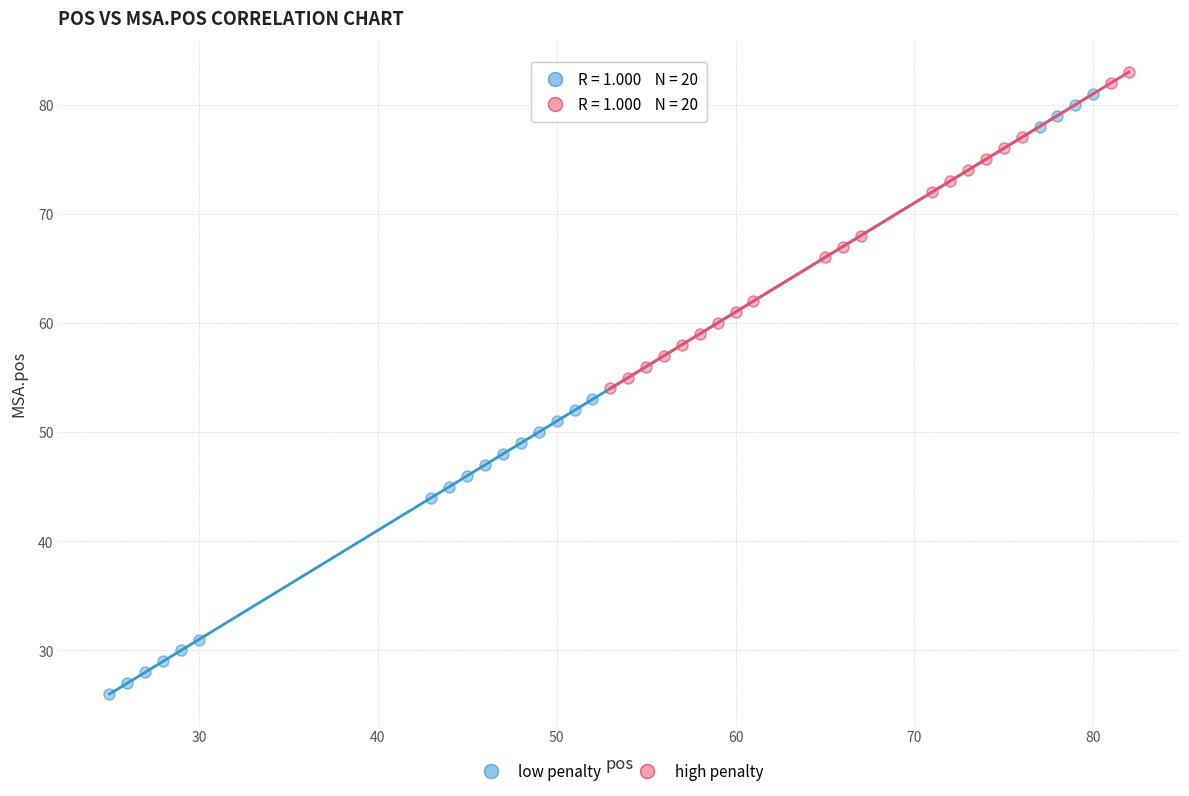

Which series reaches the minimum Y coordinate?

low penalty